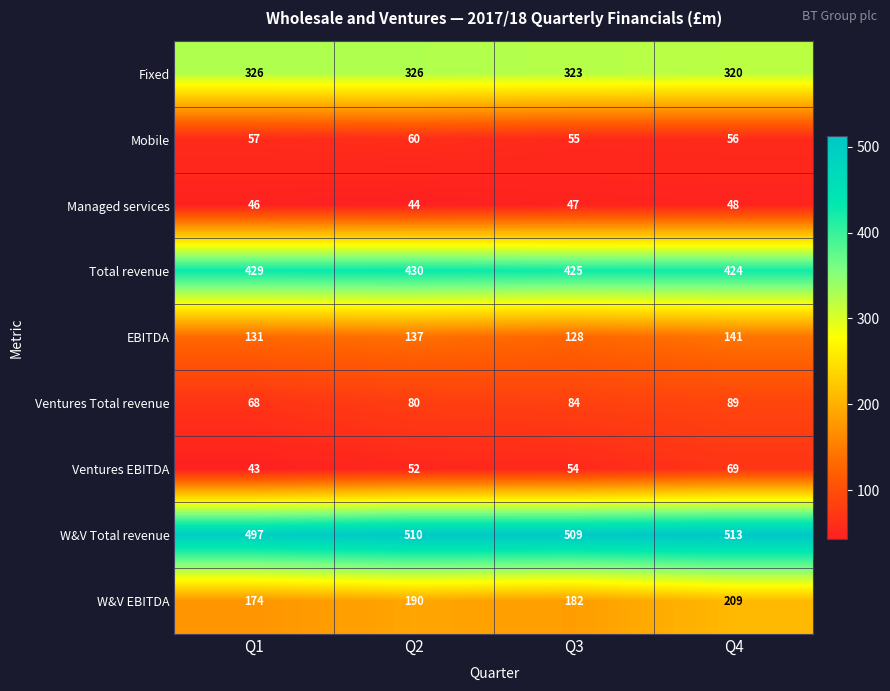

Rank the series by their maximum value, from lowest to highest.

Managed services, Mobile, Ventures EBITDA, Ventures Total revenue, EBITDA, W&V EBITDA, Fixed, Total revenue, W&V Total revenue